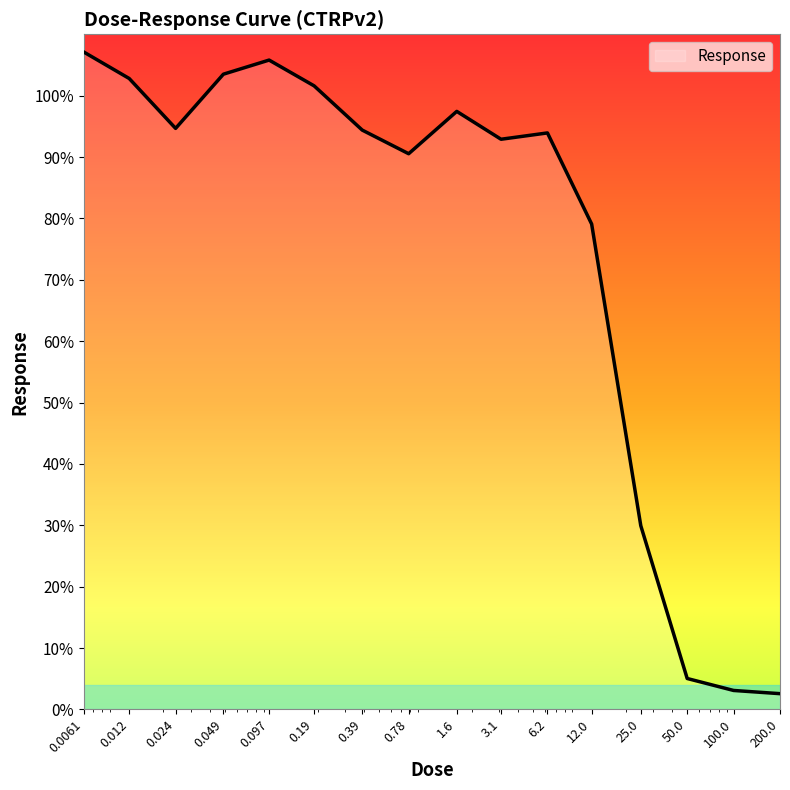

What is the minimum value shown in the chart?

2.6